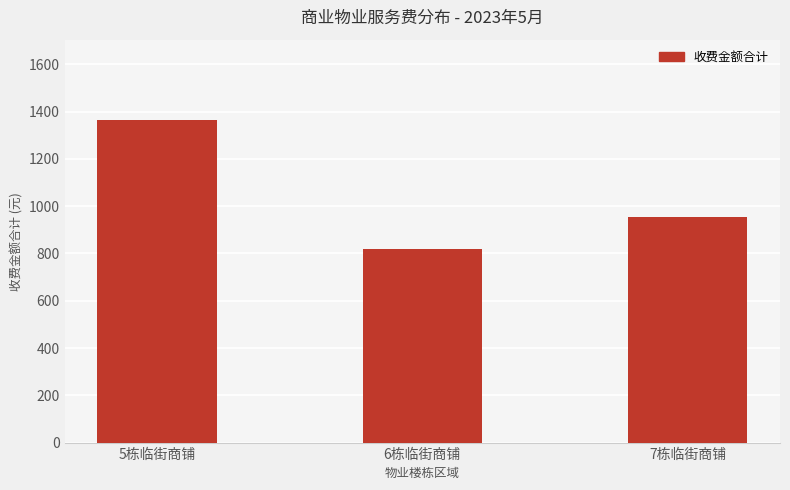

Reading left to right, what are all the values shown in this chart?

5栋临街商铺=1363.2	6栋临街商铺=820.8	7栋临街商铺=955.5